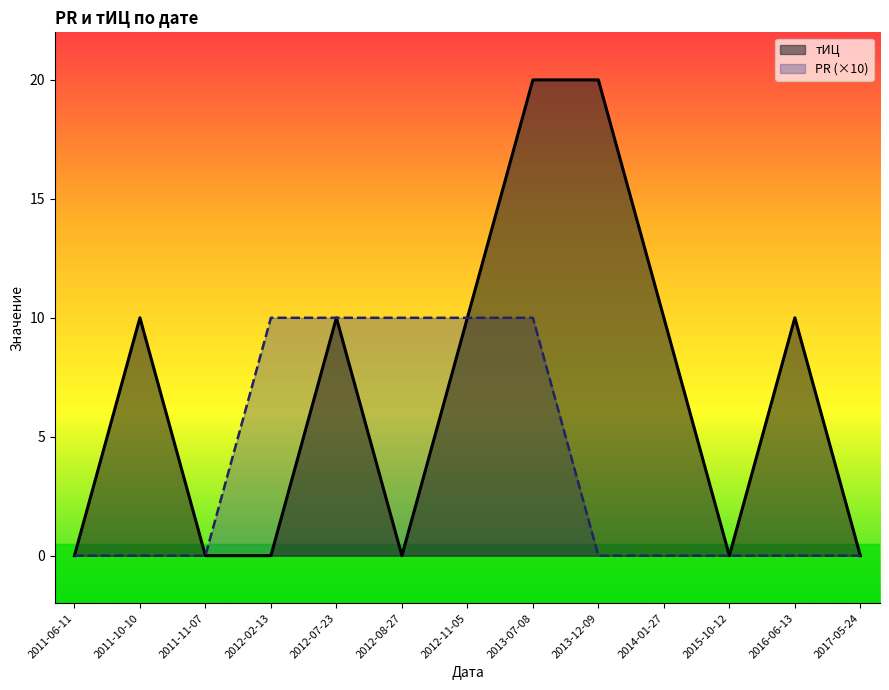

What are all the series names shown in the legend?

тИЦ, PR (×10)